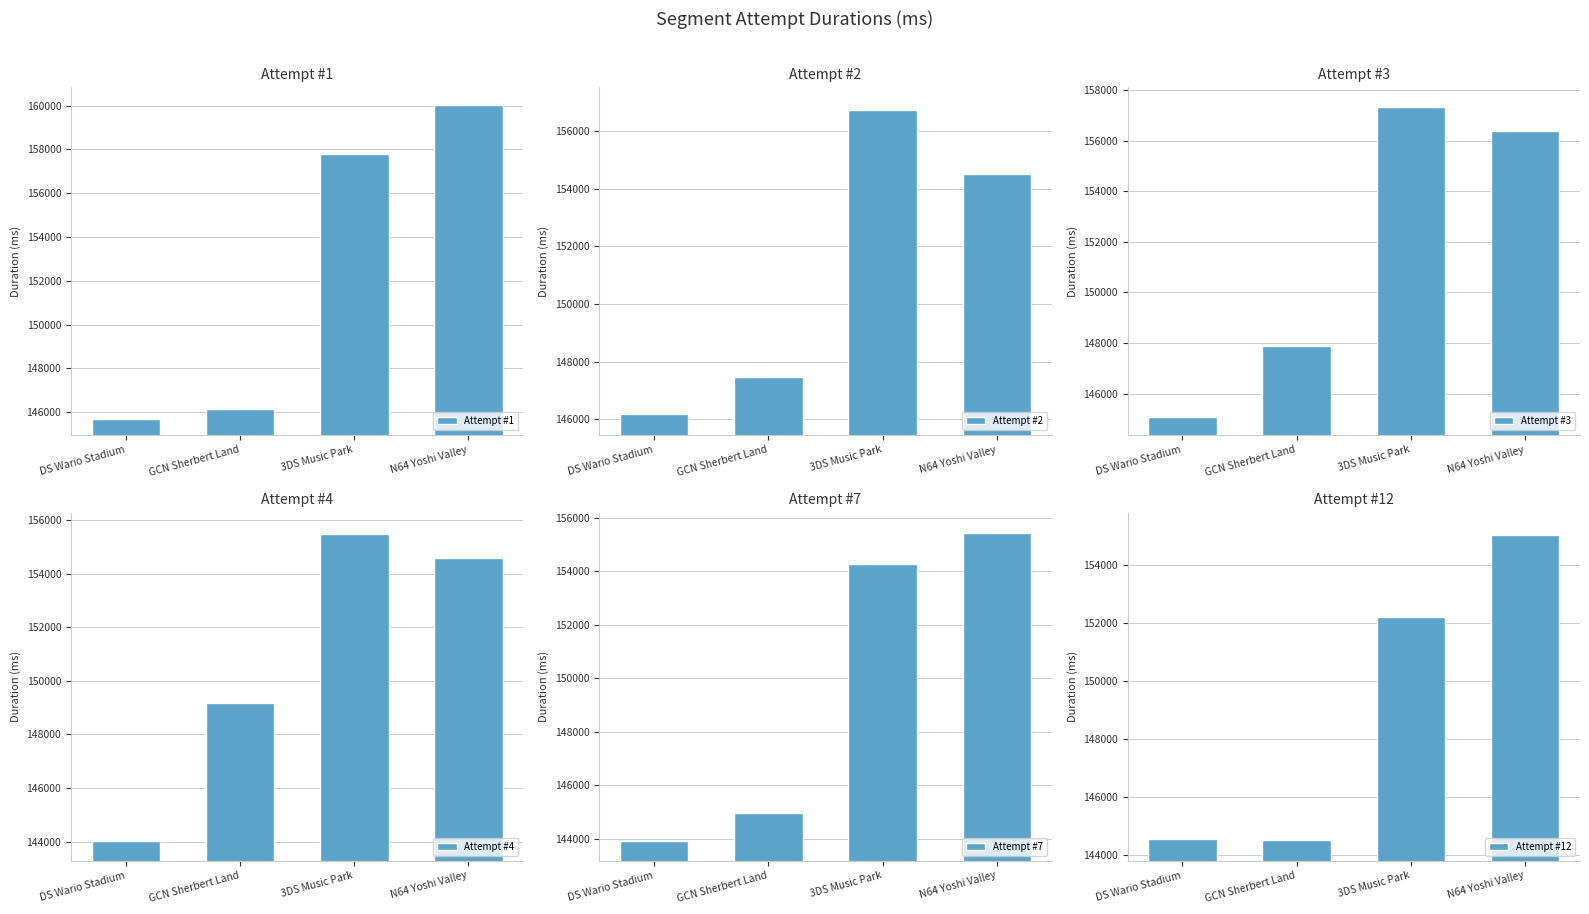

What is the maximum value shown in the chart?

160052